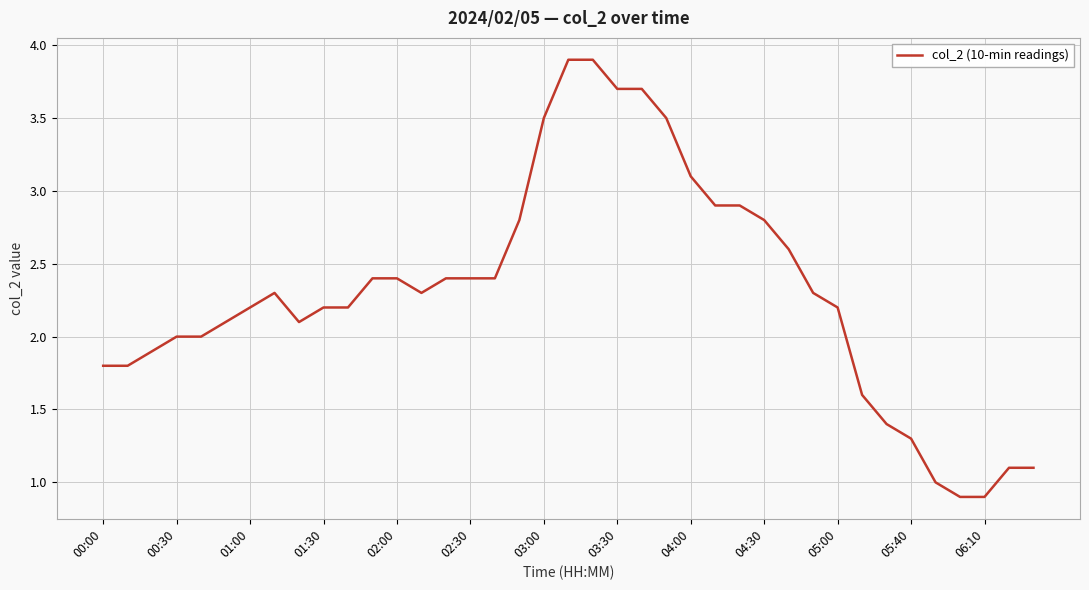

What is the difference between the maximum and minimum values?

3.0